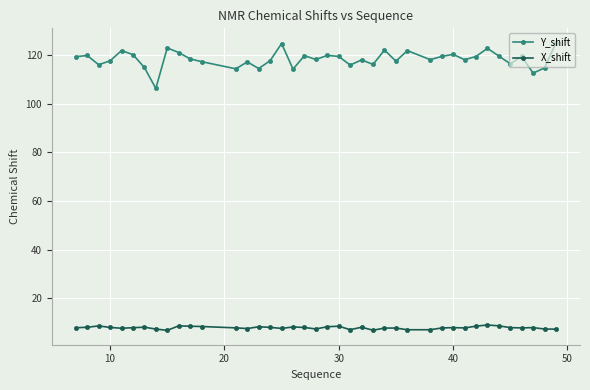

How many distinct data groups are displayed?

2